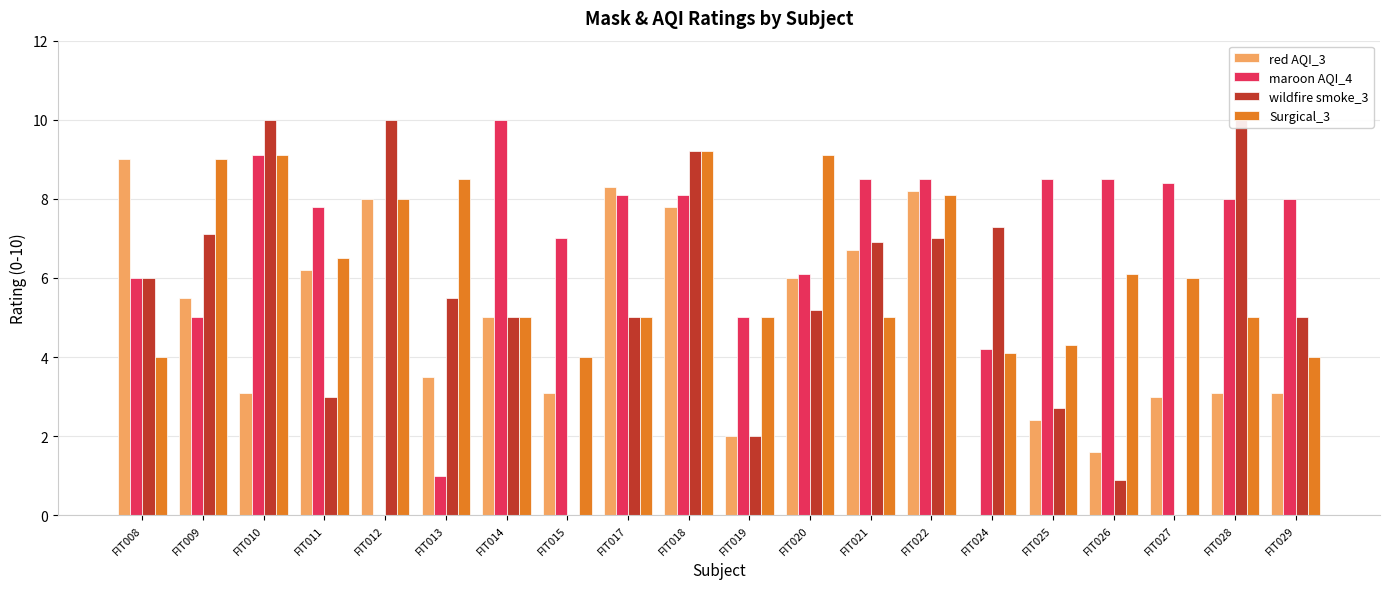

What is the lowest value of the Surgical_3 series?

4.0